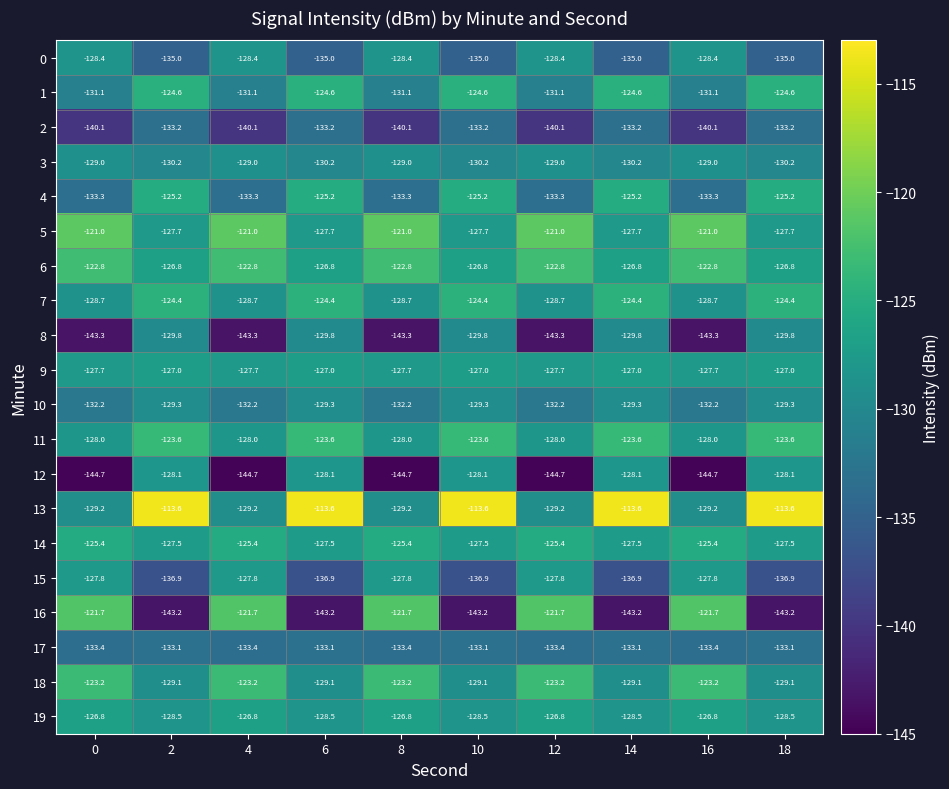

What is the minimum value shown in the chart?

-144.7